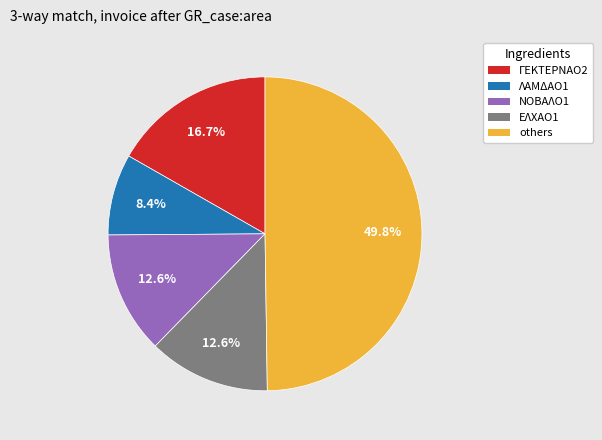

Does ΝΟΒΑΛΟ1 represent more than half of the total?

No